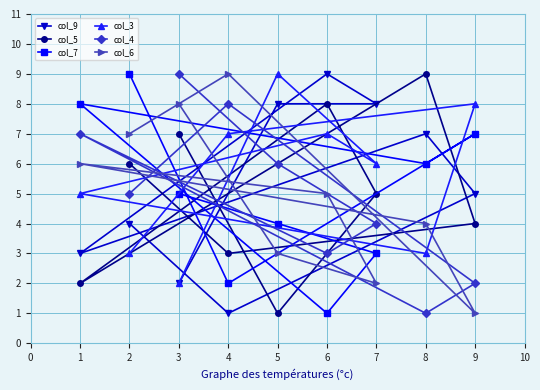

Where does the col_5 series first go above 5?

2